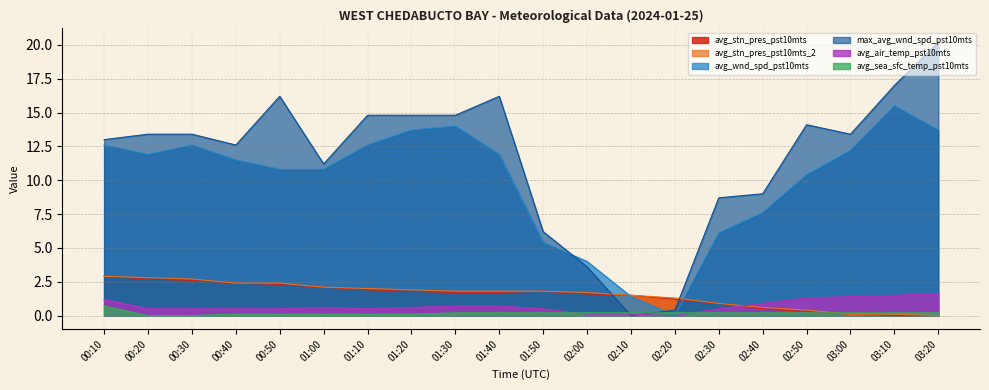

Reading right to left, what are all the values shown in this chart?

avg_stn_pres_pst10mts: 0.0	0.0	0.1	0.3	0.5	0.9	1.2	1.5	1.6	1.8	1.7	1.7	1.8	1.9	2.1	2.3	2.4	2.6	2.7	2.9
avg_stn_pres_pst10mts_2: 0.0	0.1	0.1	0.4	0.6	0.9	1.3	1.5	1.7	1.8	1.8	1.8	1.9	2.0	2.1	2.4	2.4	2.7	2.8	2.9
avg_wnd_spd_pst10mts: 13.7	15.5	12.2	10.4	7.6	6.1	0.0	1.4	4.0	5.4	11.9	14.0	13.7	12.6	10.8	10.8	11.5	12.6	11.9	12.6
max_avg_wnd_spd_pst10mts: 20.2	17.0	13.4	14.1	9.0	8.7	0.4	0.0	3.6	6.2	16.2	14.8	14.8	14.8	11.2	16.2	12.6	13.4	13.4	13.0
avg_air_temp_pst10mts: 1.6	1.5	1.4	1.3	0.9	0.5	0.0	0.1	0.1	0.5	0.7	0.7	0.6	0.5	0.6	0.5	0.5	0.5	0.5	1.2
avg_sea_sfc_temp_pst10mts: 0.2	0.2	0.2	0.2	0.2	0.2	0.2	0.2	0.2	0.2	0.2	0.2	0.1	0.1	0.1	0.1	0.1	0.0	0.0	0.7